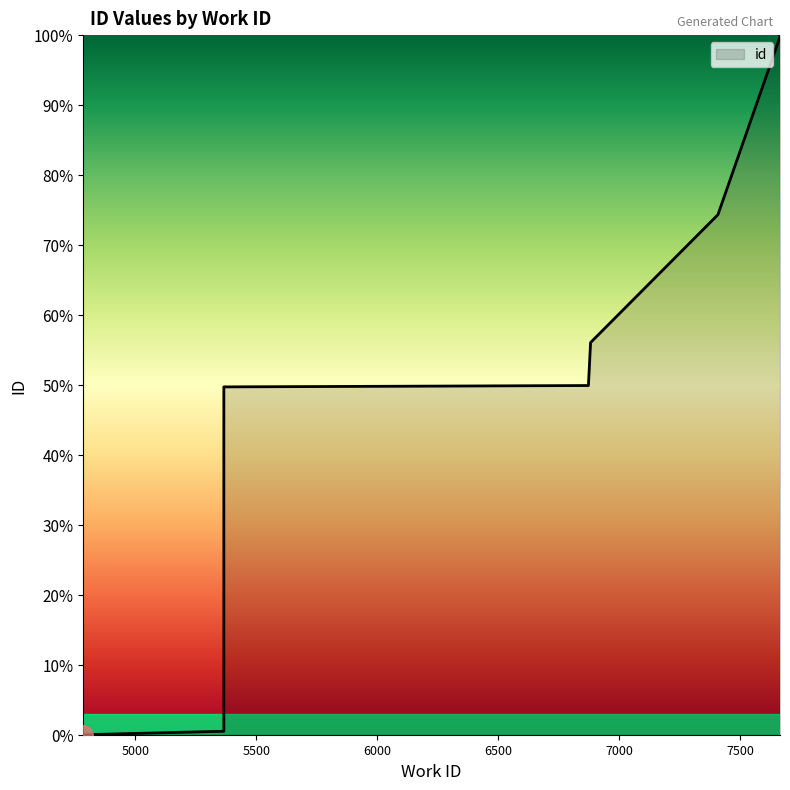

True or false: the data has more than 0 interior local peaks.

False